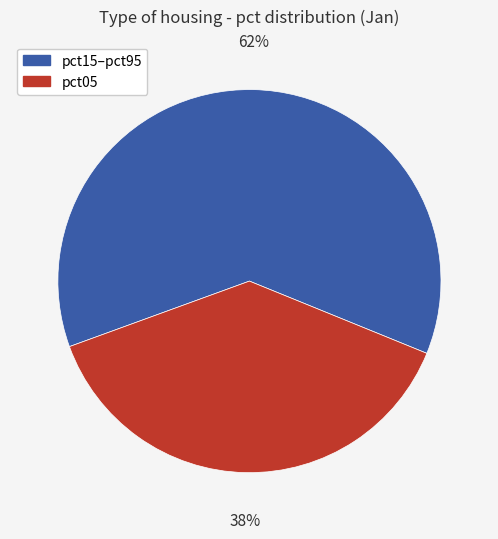

To the nearest percent, what is the average slice percentage?

50%